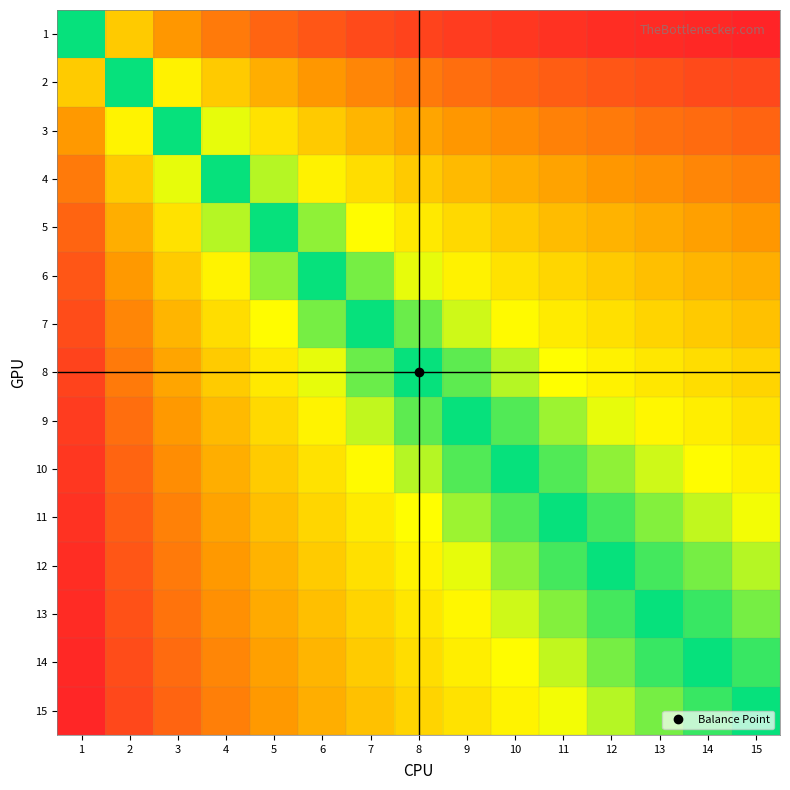

Which series has the largest range (max minus min)?

4